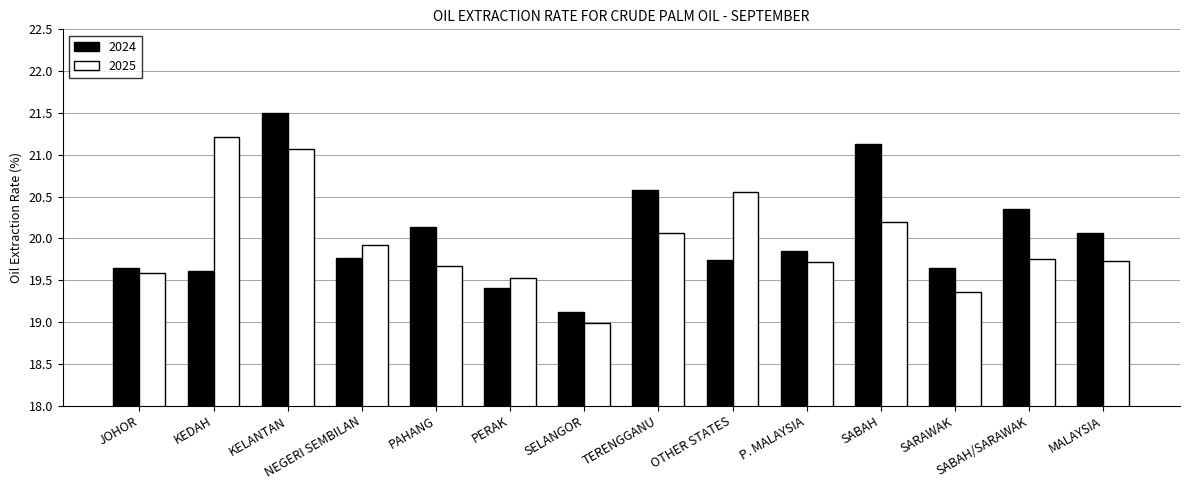

Is the value of 2025 at PERAK greater than the value of 2024 at PAHANG?

No